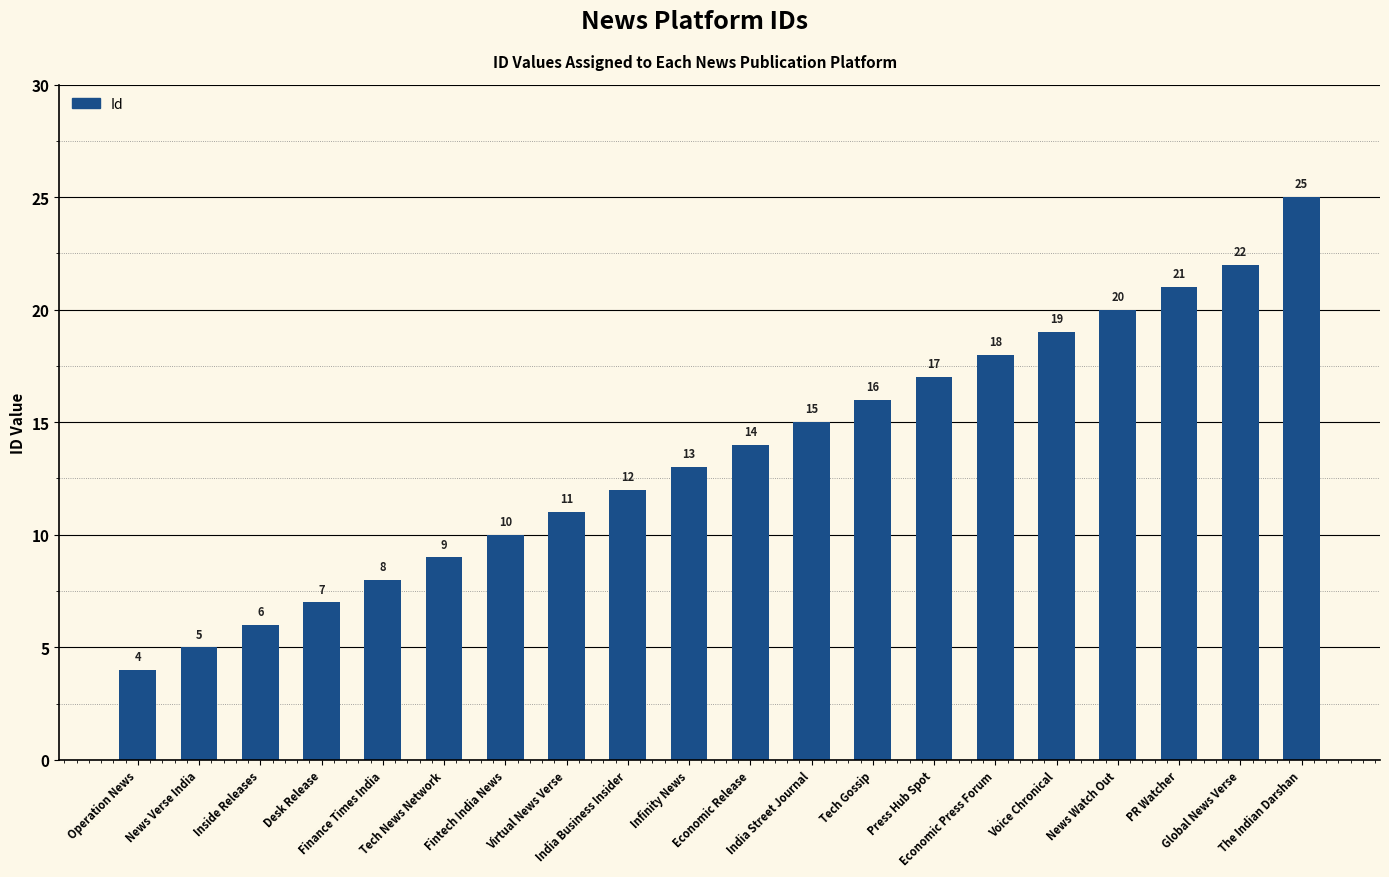

Between Fintech India News and News Verse India, which is larger?

Fintech India News